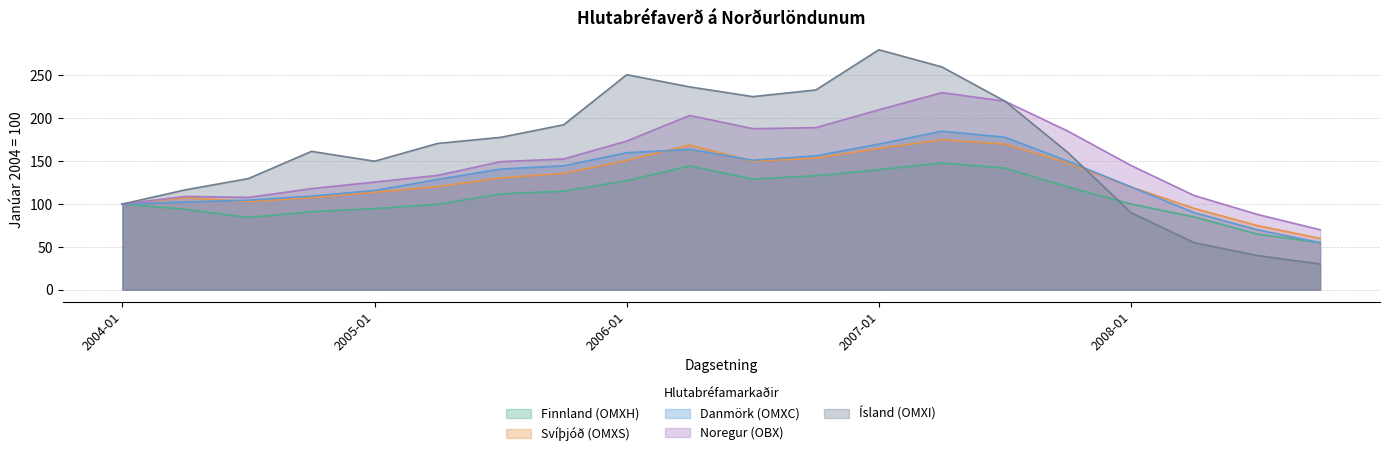

Where is the first local maximum for Finnland (OMXH)?

2006-04